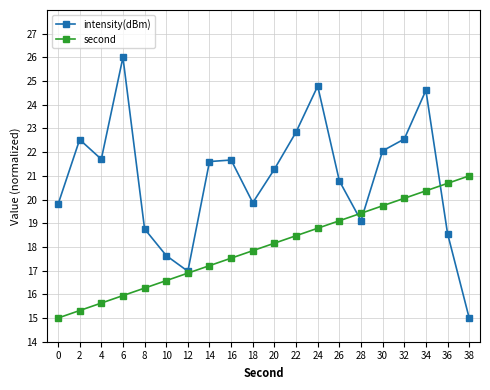

What value does the intensity(dBm) series have at 20?

21.3